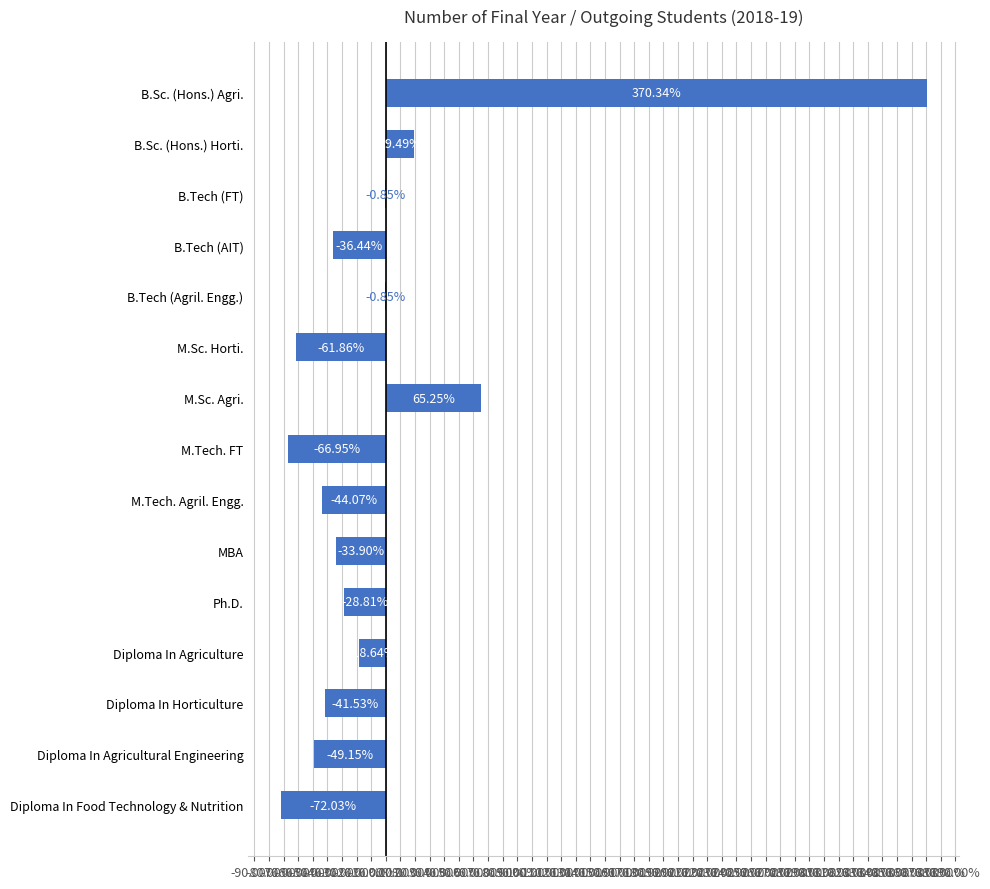

What is the change in value from Ph.D. to Diploma In Horticulture?

-12.7